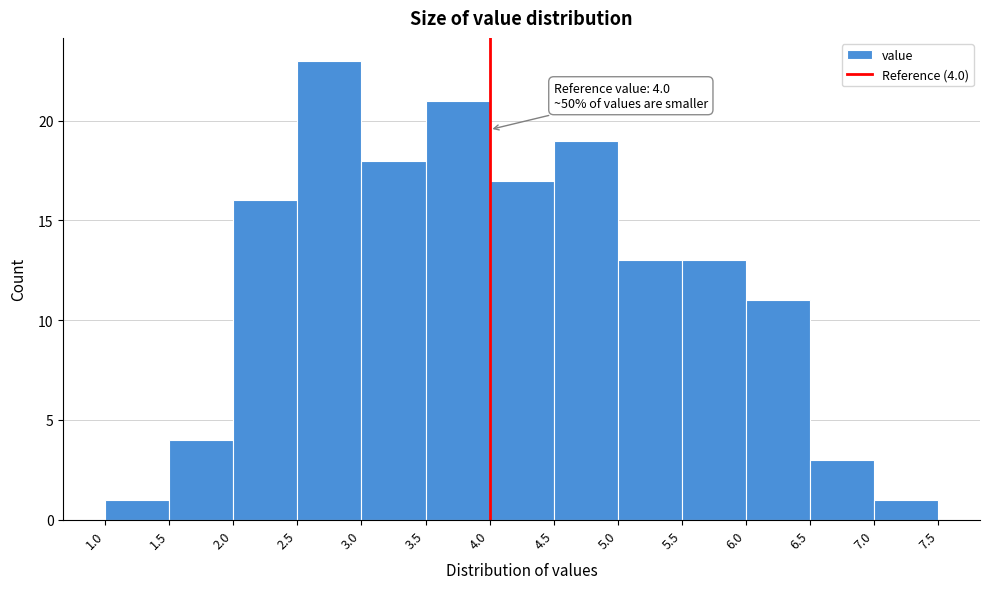

Which range on the x-axis has the tallest bar?

2.5 to 3.0